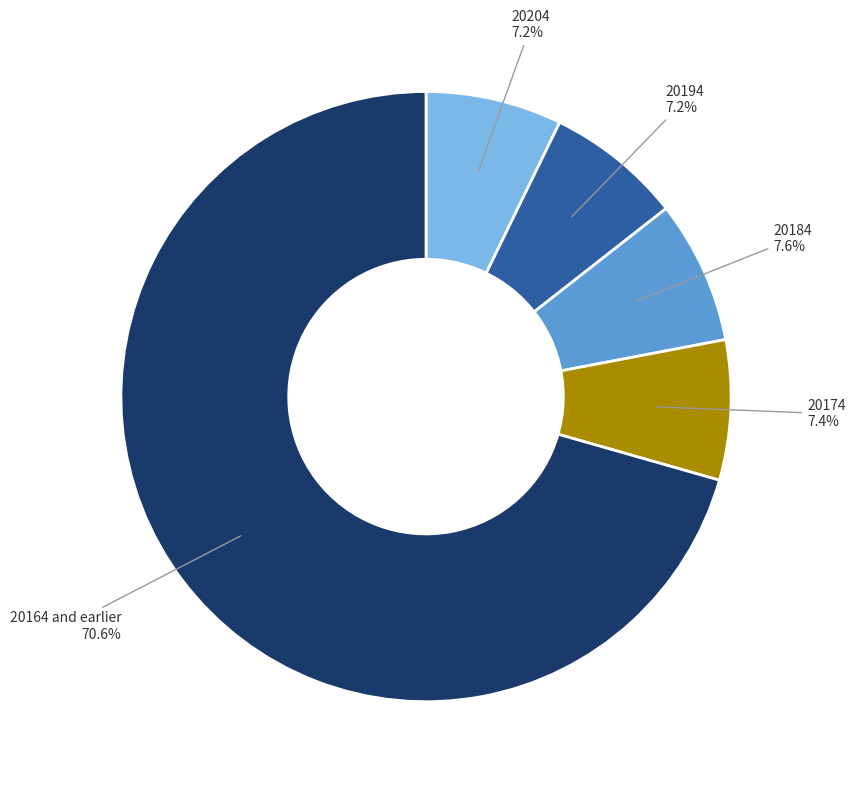

Is there a majority slice in this chart?

Yes